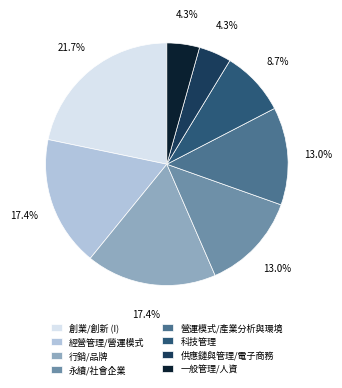

Is there a majority slice in this chart?

No